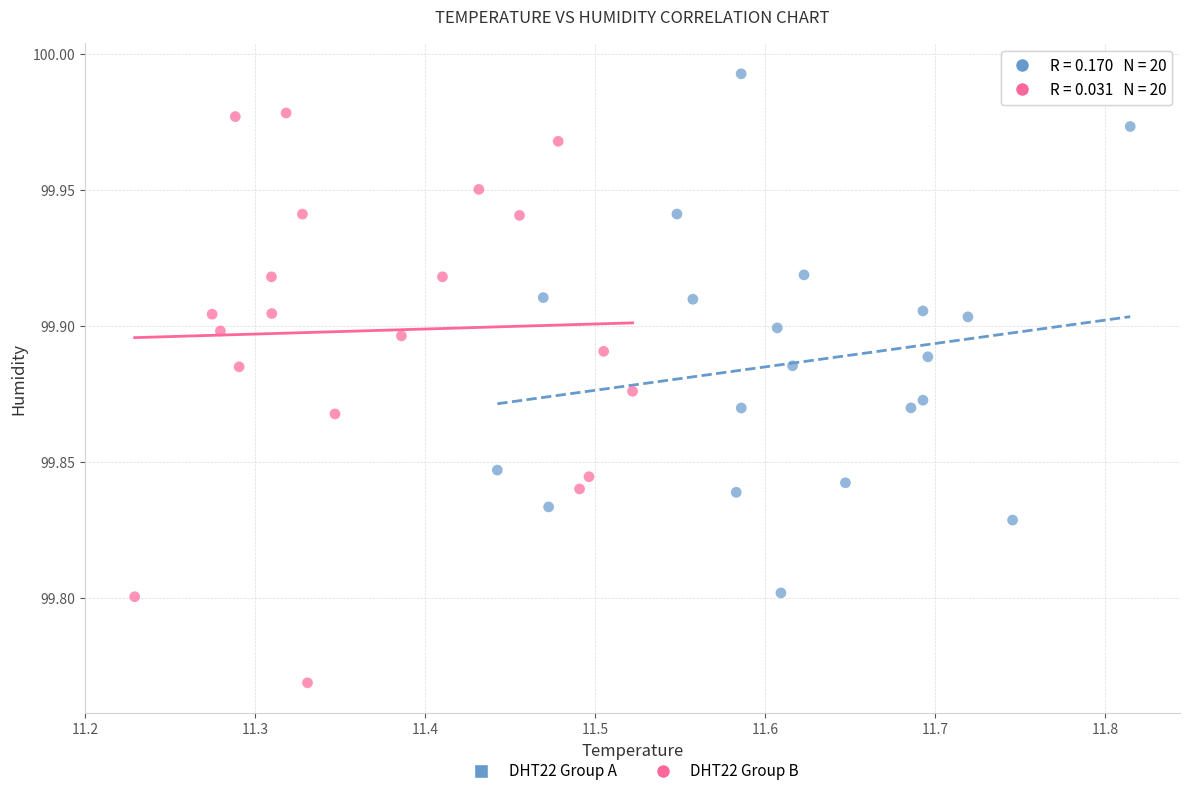

Which series contains the highest Y value?

DHT22 Group A